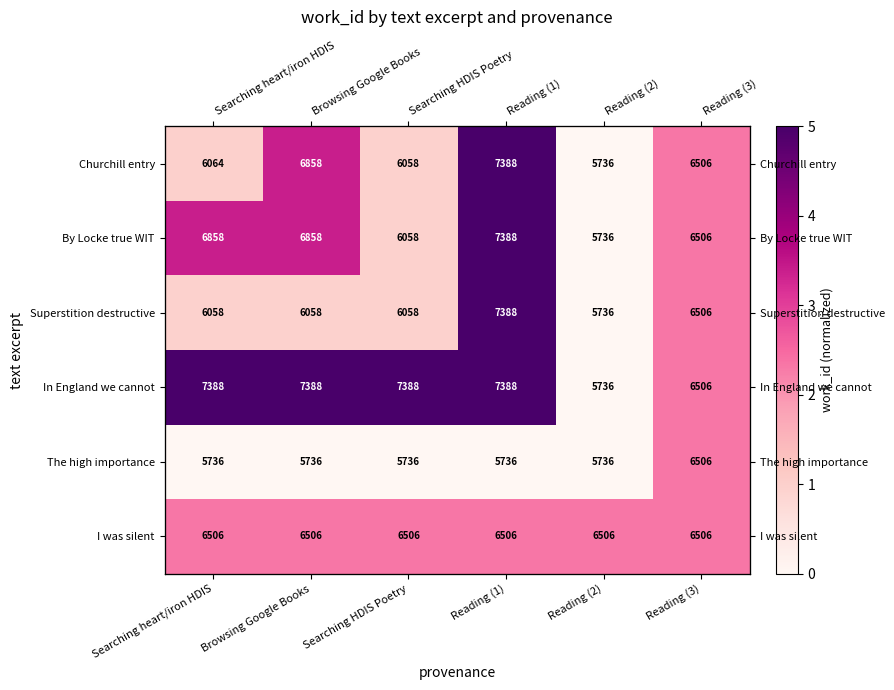

What is the total value across all series at Reading (1)?

22.3